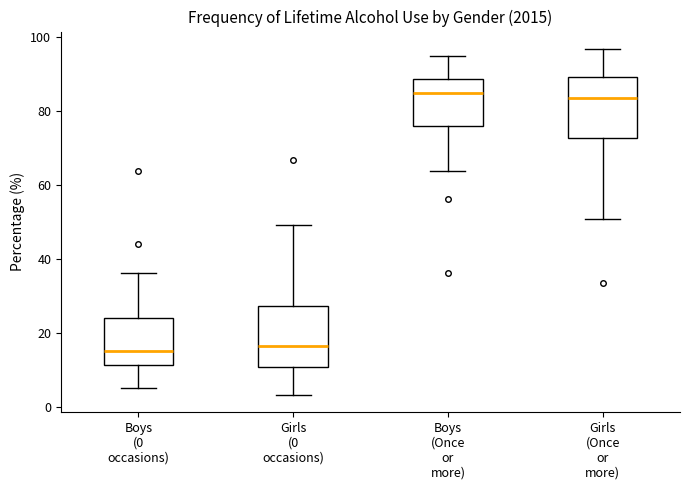

Reading left to right, read every box against the y-axis: the position of its median line, the range the box covers, and the ends of its whiskers. The values are not printed on the chart, so give them approximately, as read against the axis.

Boys (0 occasions): median 16, box 12 to 24, whiskers 6 to 36
Girls (0 occasions): median 16, box 10 to 28, whiskers 4 to 50
Boys (Once or more): median 84, box 76 to 88, whiskers 64 to 94
Girls (Once or more): median 84, box 72 to 90, whiskers 50 to 96